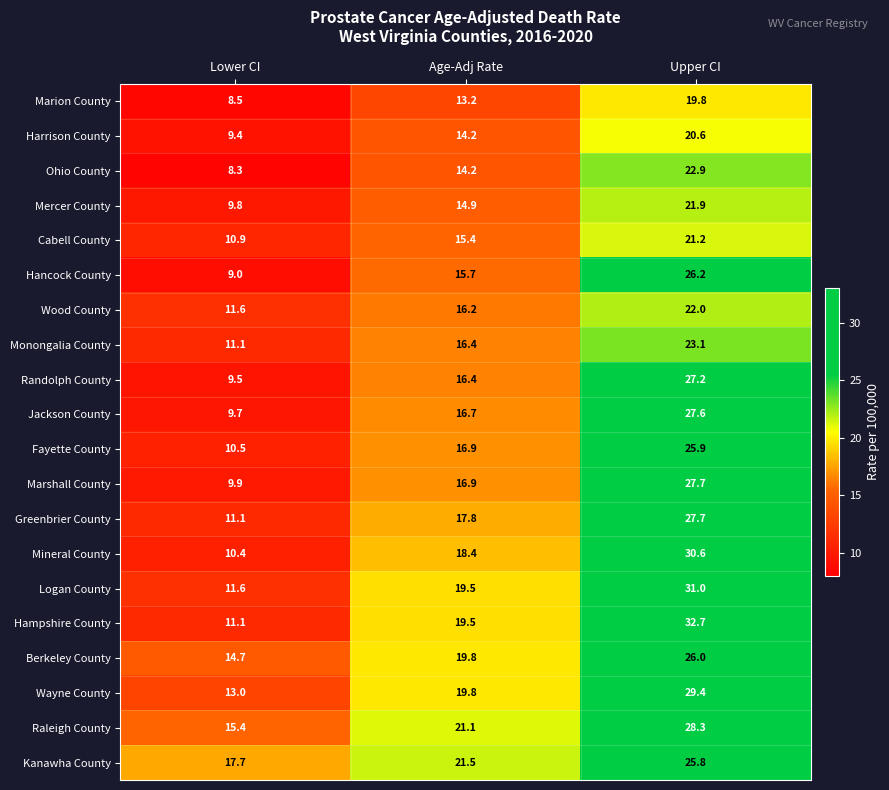

Which category has the highest value in the Greenbrier County series?

Upper CI